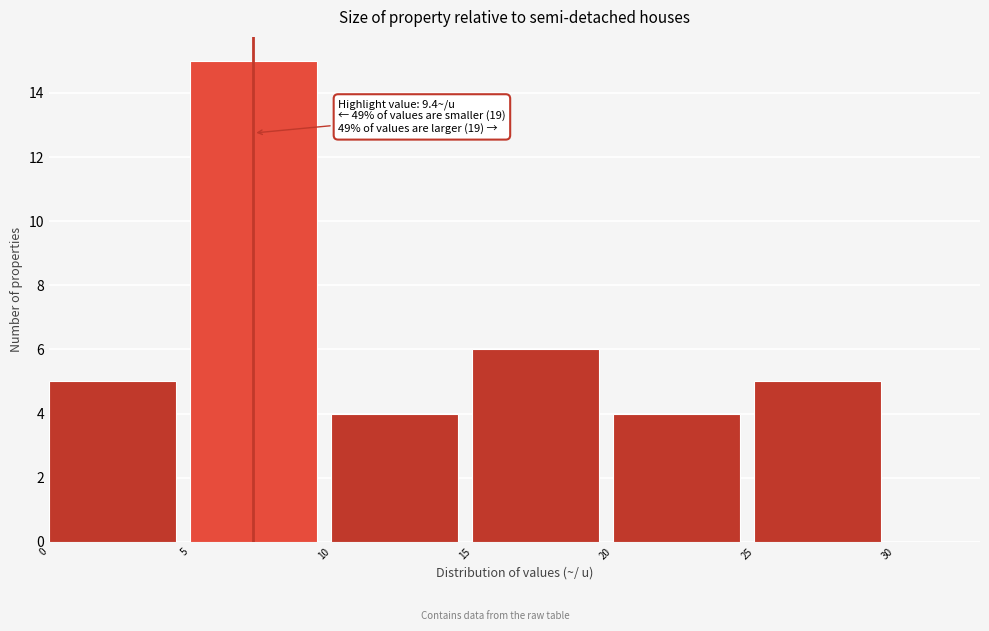

Which range on the x-axis has the tallest bar?

5 to 10